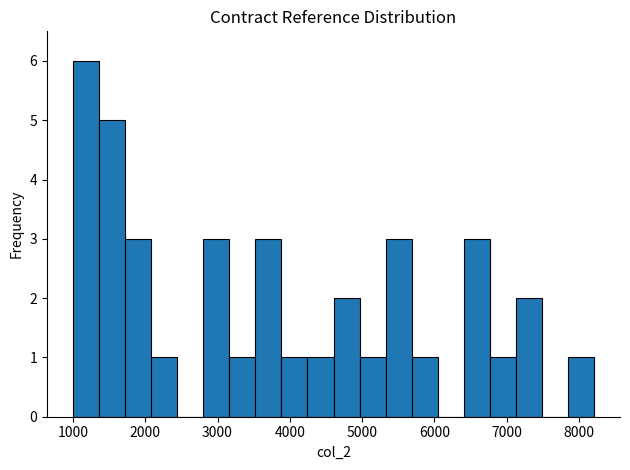

Around what value on the x-axis is the tallest bar? Give the approximate position of its centre, as read against the axis.

1200